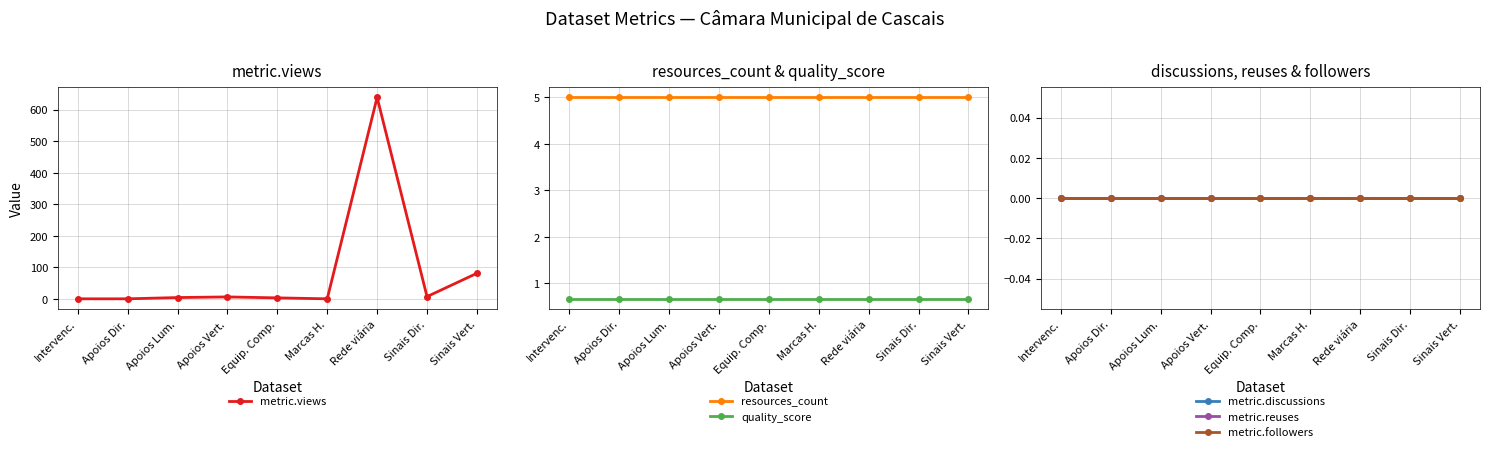

What is the total value across all series at Equip. Comp.?

8.7